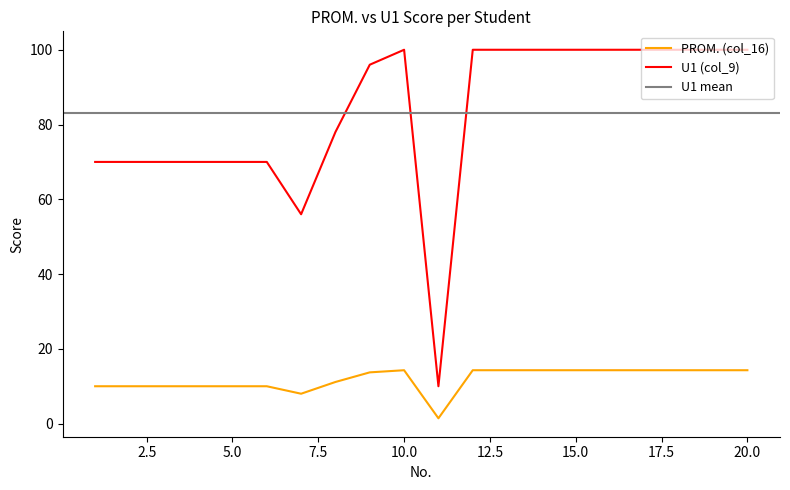

True or false: PROM. (col_16) has a value of 70.0 at 3.

True